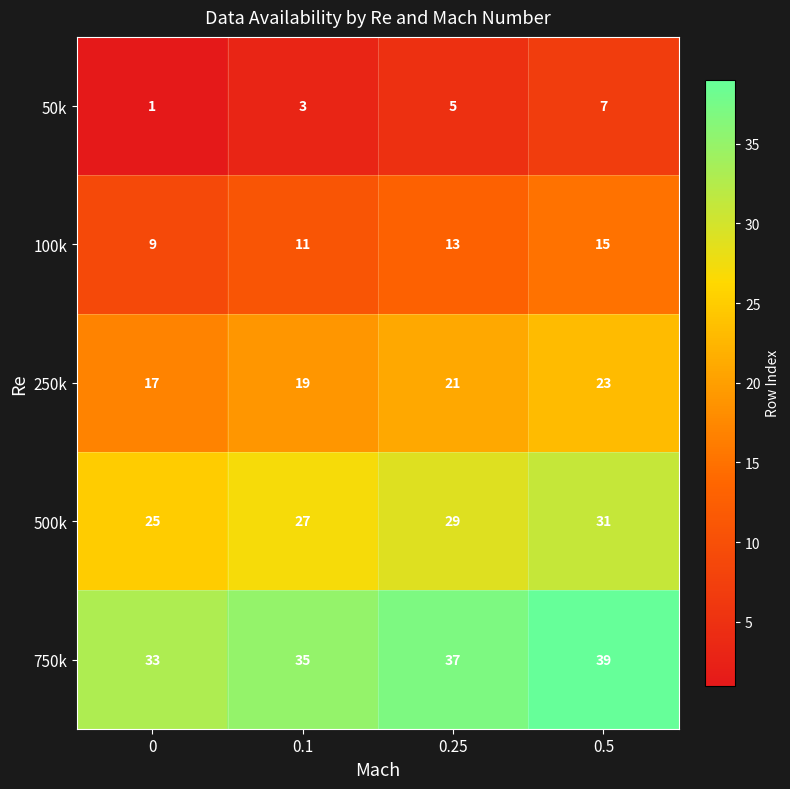

At which category is the sum across all series the highest?

0.5